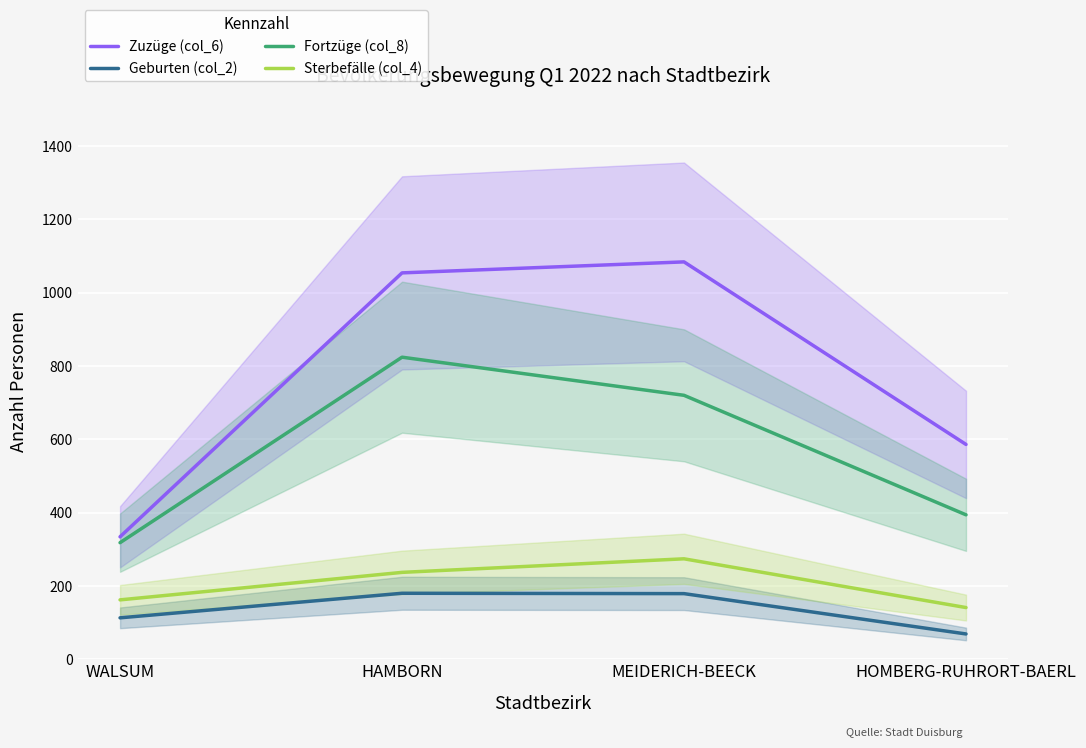

In Sterbefälle (col_4), how many points are higher than both neighbors (excluding endpoints)?

1